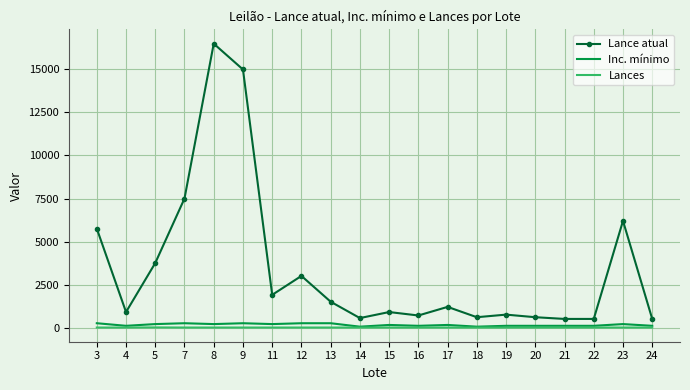

The value of Lances at 8 is 0. True or false?

True